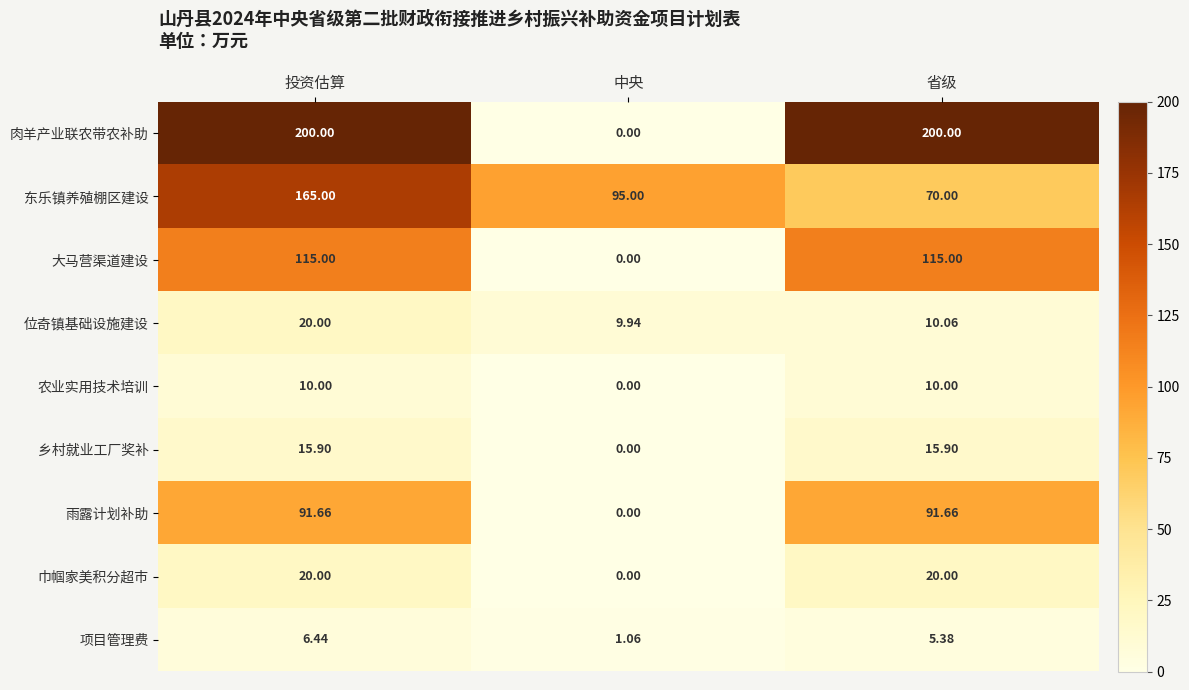

List the labels in order of 东乐镇养殖棚区建设 value, smallest first.

省级, 中央, 投资估算